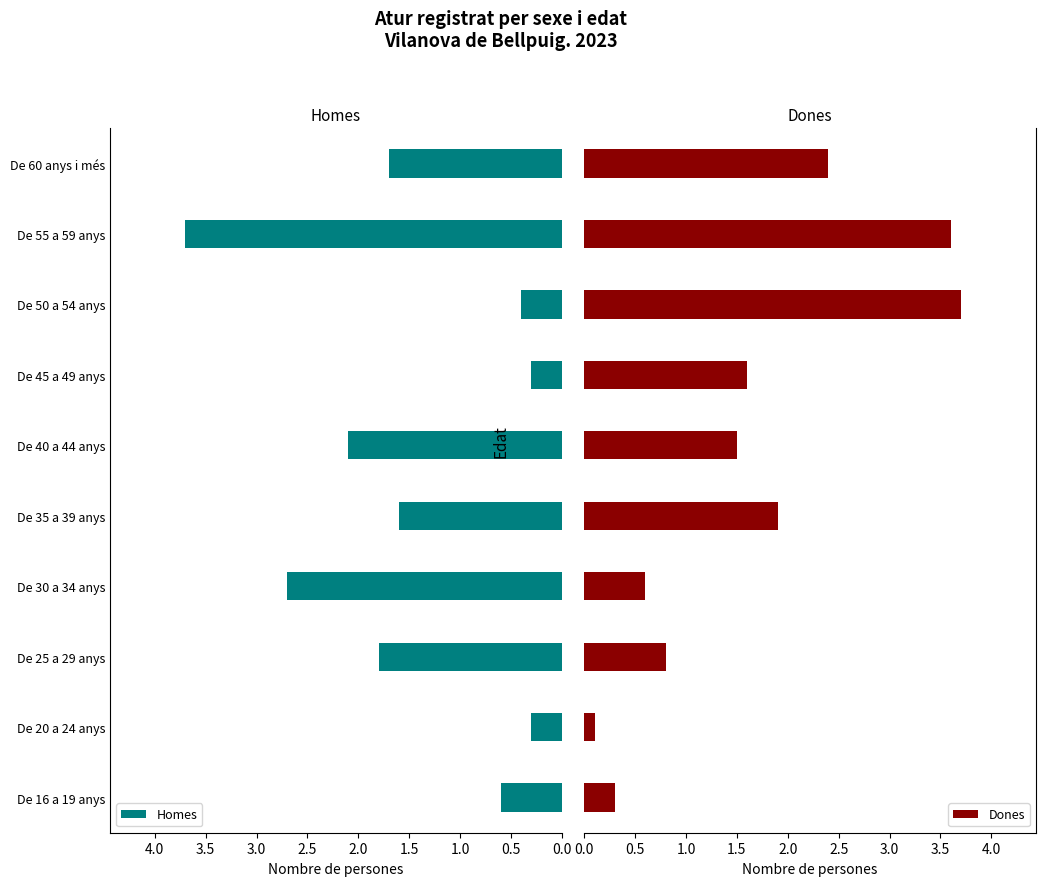

What is the sum of all Dones values?

16.5